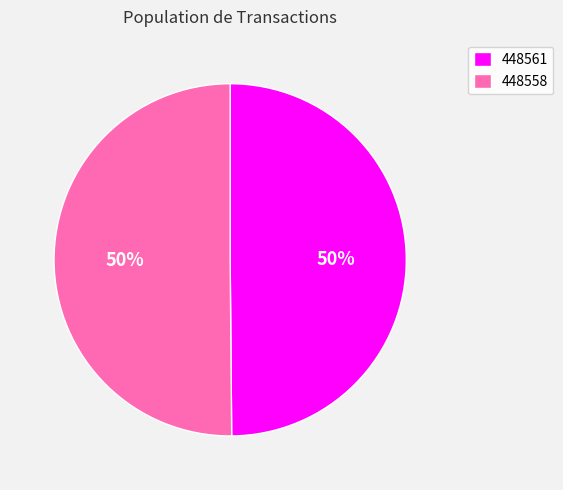

Is it true that 448558 is 50% of the pie?

True